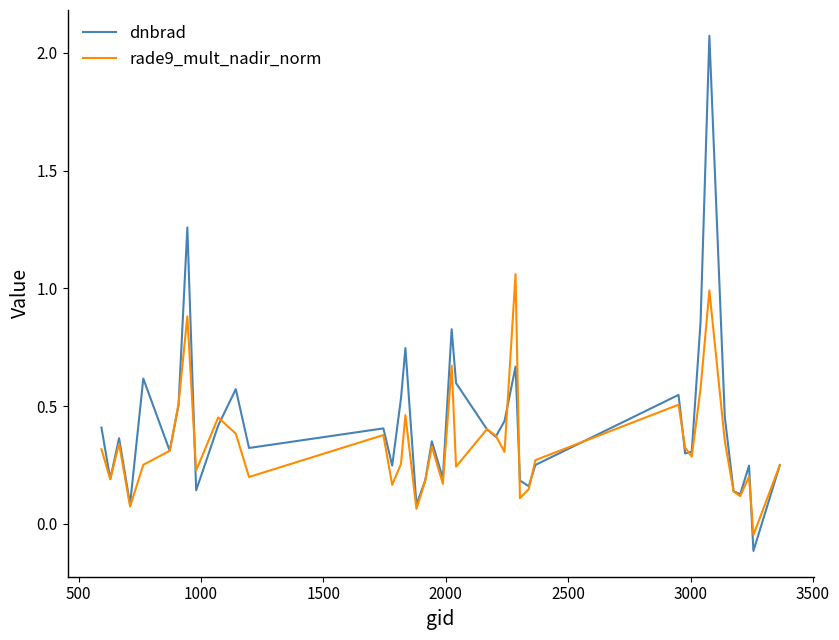

Which series has the largest range (max minus min)?

dnbrad